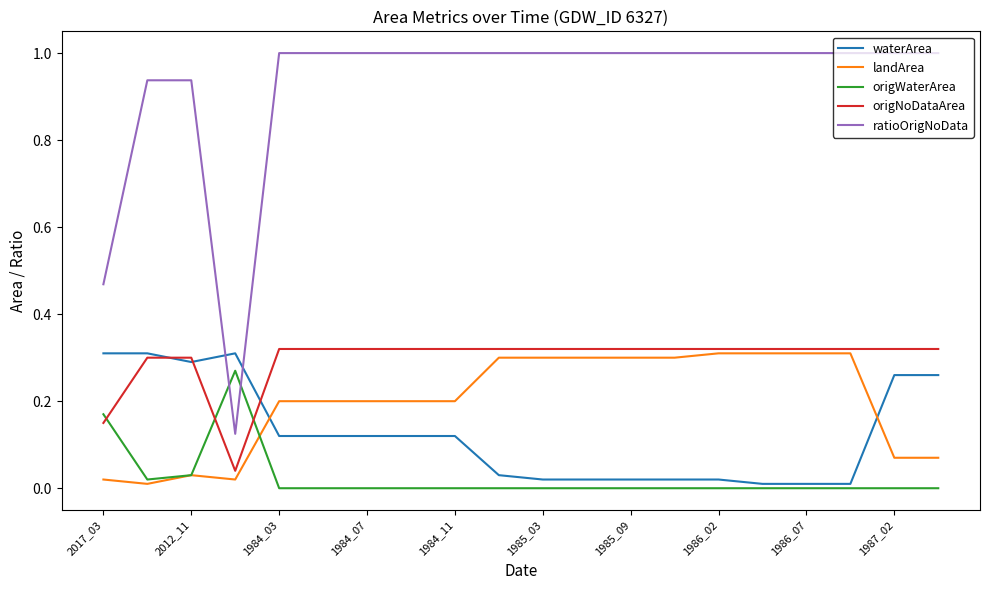

What is the greatest value displayed?

1.0